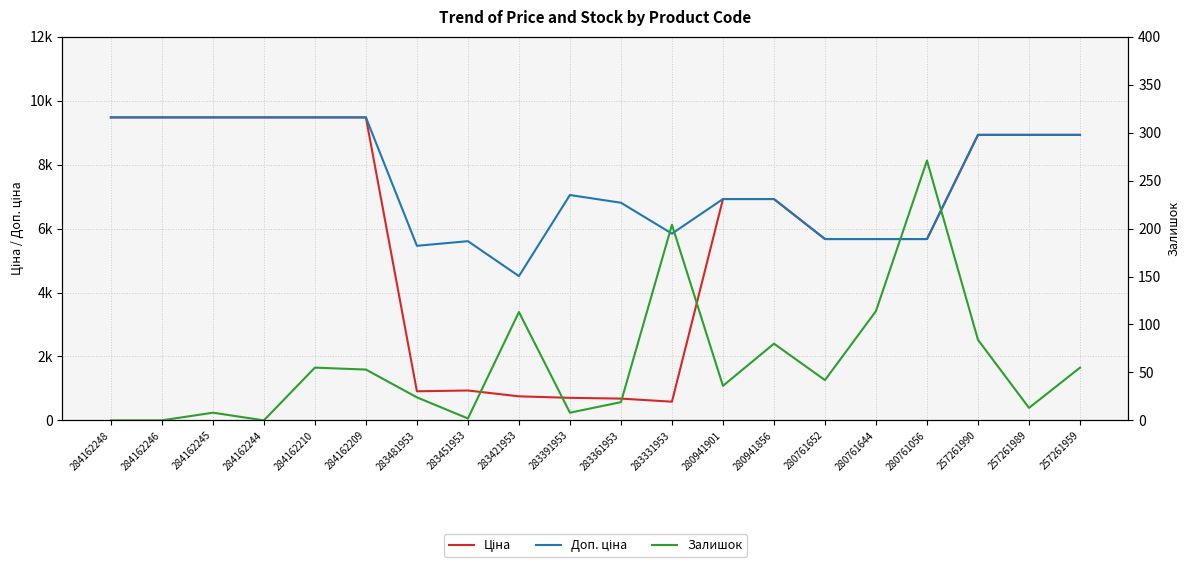

Is the value of Доп. ціна at 283391953 greater than the value of Ціна at 280761644?

Yes